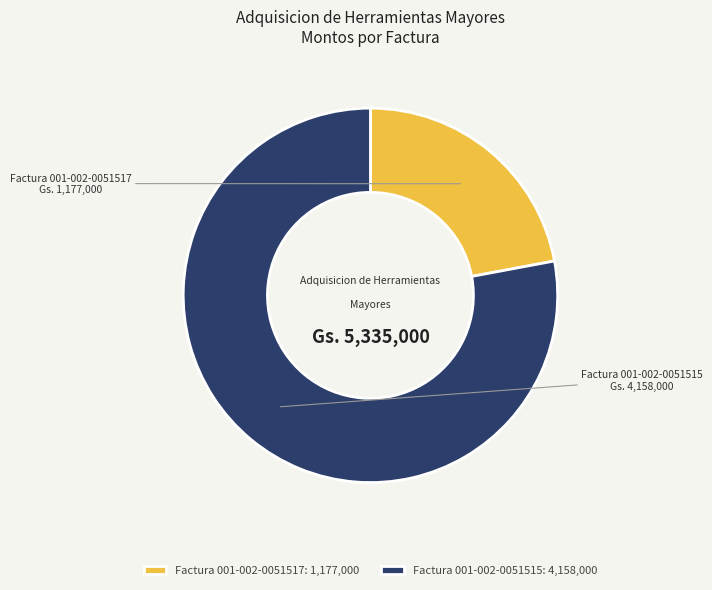

What is the ratio of the value at Factura 001-002-0051517: 1,177,000 to the value at Factura 001-002-0051515: 4,158,000?

0.3